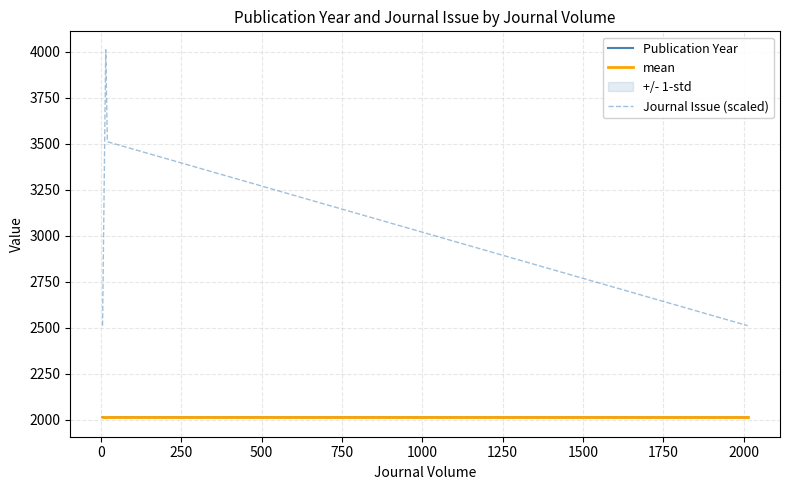

The value of Publication Year at 250 is 991. True or false?

False